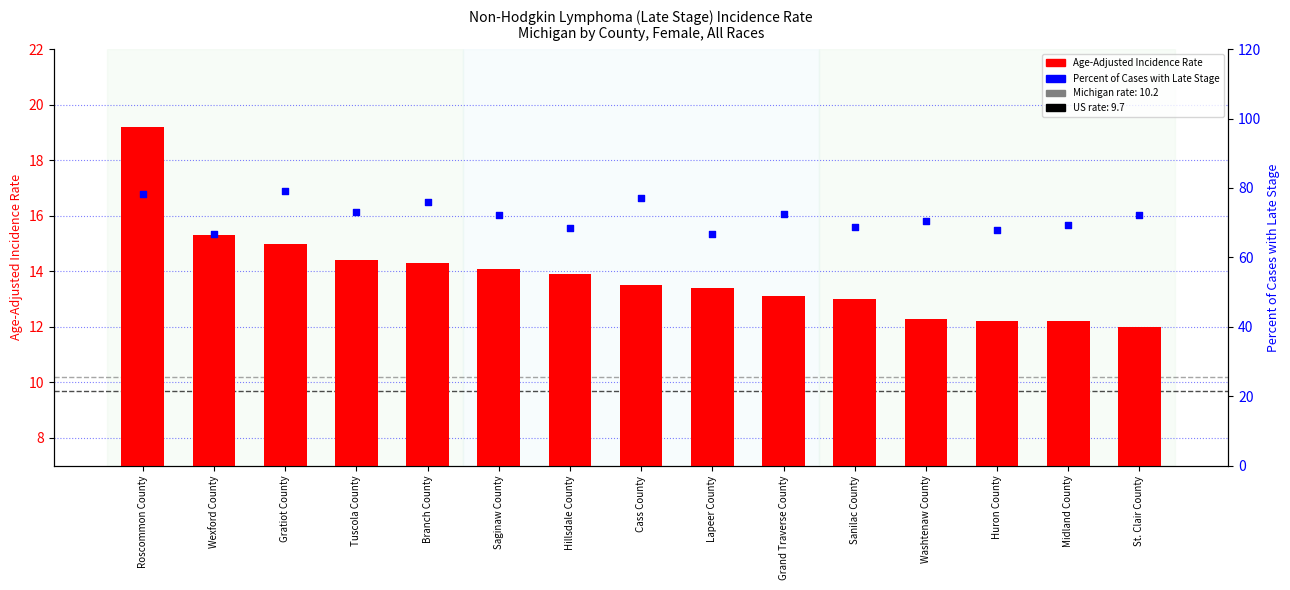

At which category is the sum across all series the highest?

Roscommon County